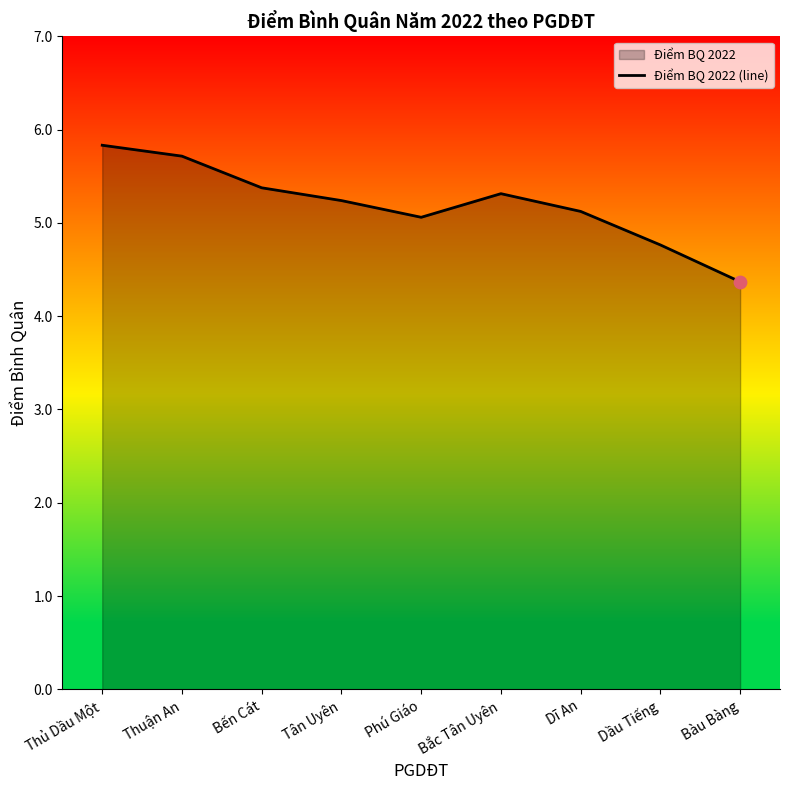

Which has a higher value, Dầu Tiếng or Bàu Bàng?

Dầu Tiếng